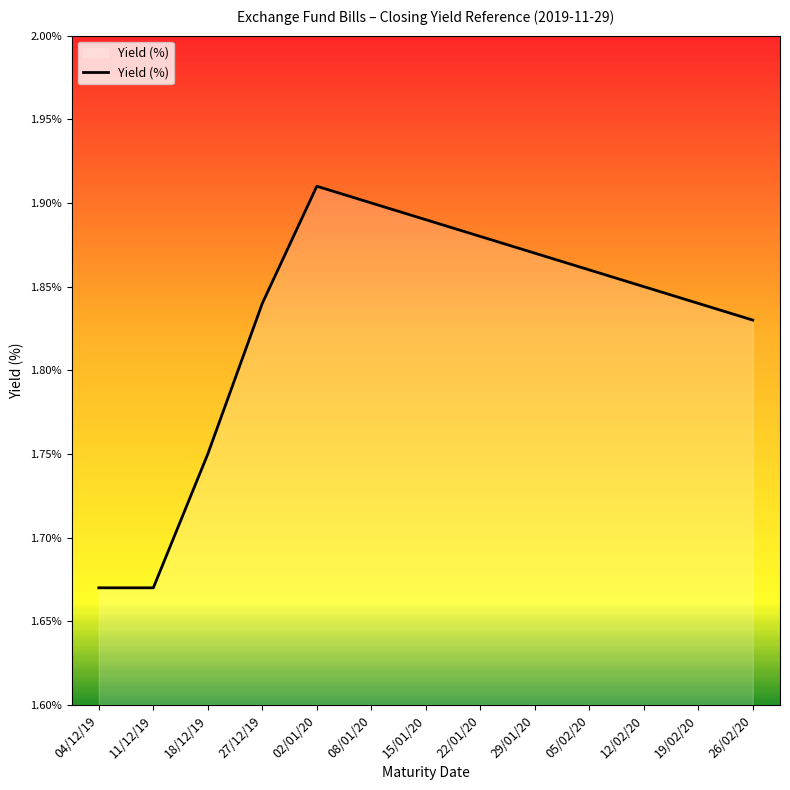

Count the values in the range 1 to 2.

13